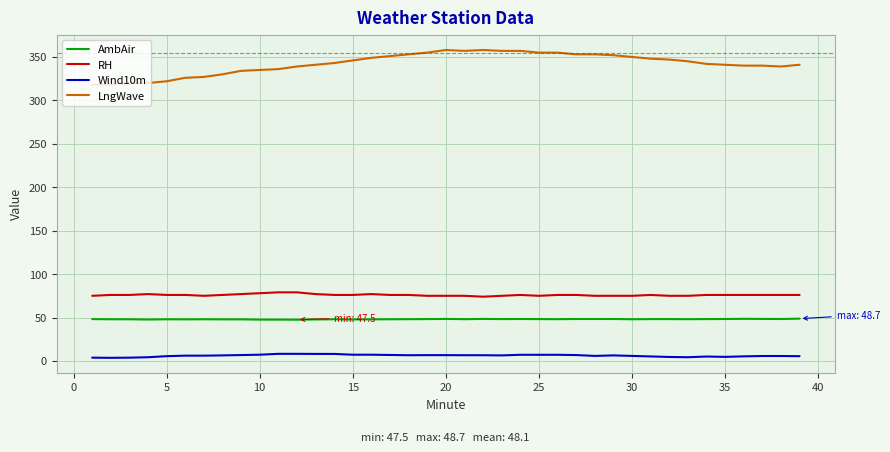

What is the minimum value for AmbAir?

47.5